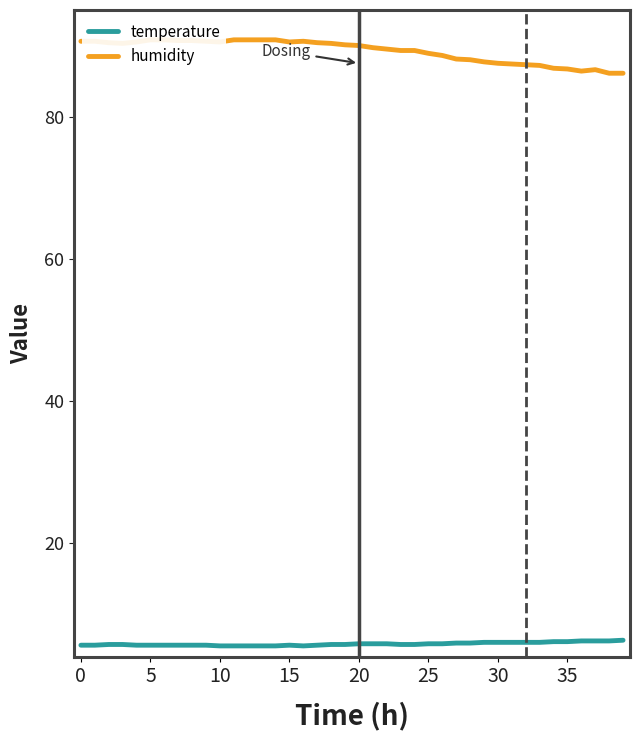

How many data points does each series have?

40